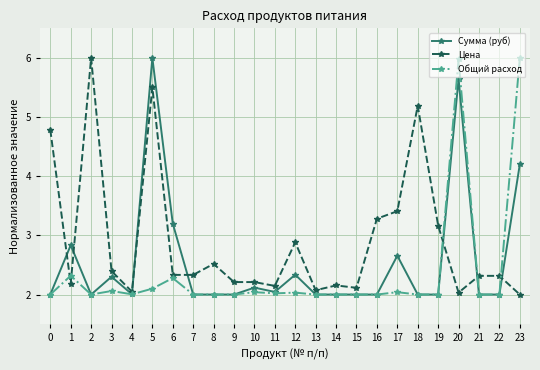

What is the greatest value displayed?

6.0